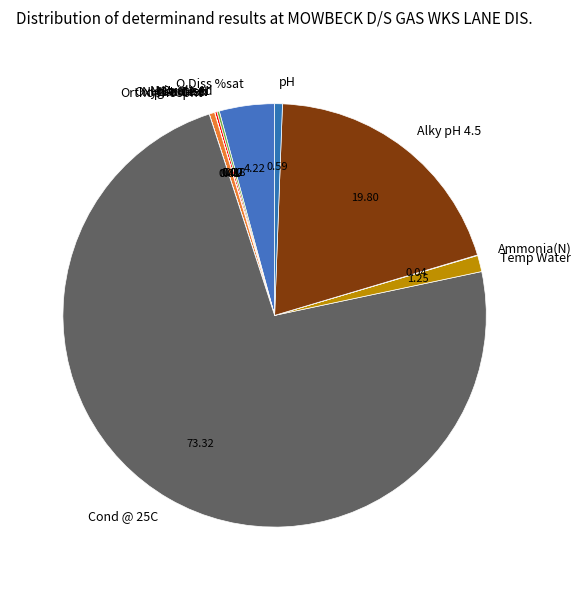

Is there any slice that represents more than half of the pie?

Yes